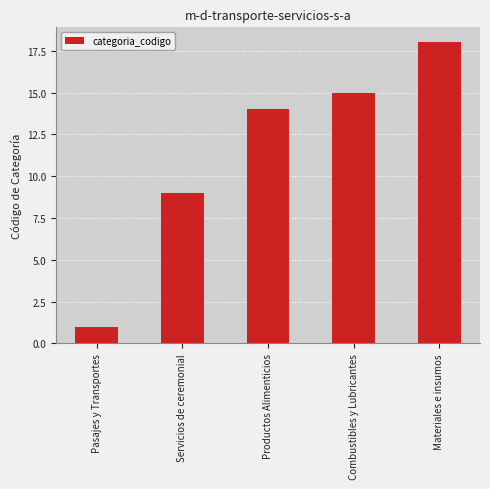

What is the smallest value displayed?

1